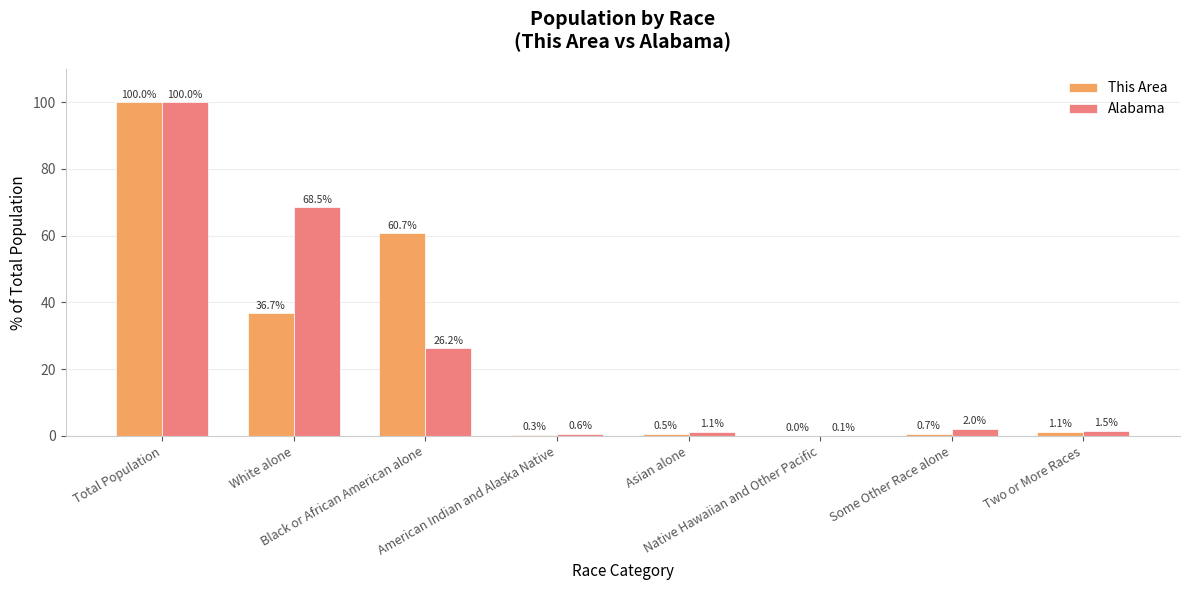

Where does the This Area series first go above 1?

Total Population